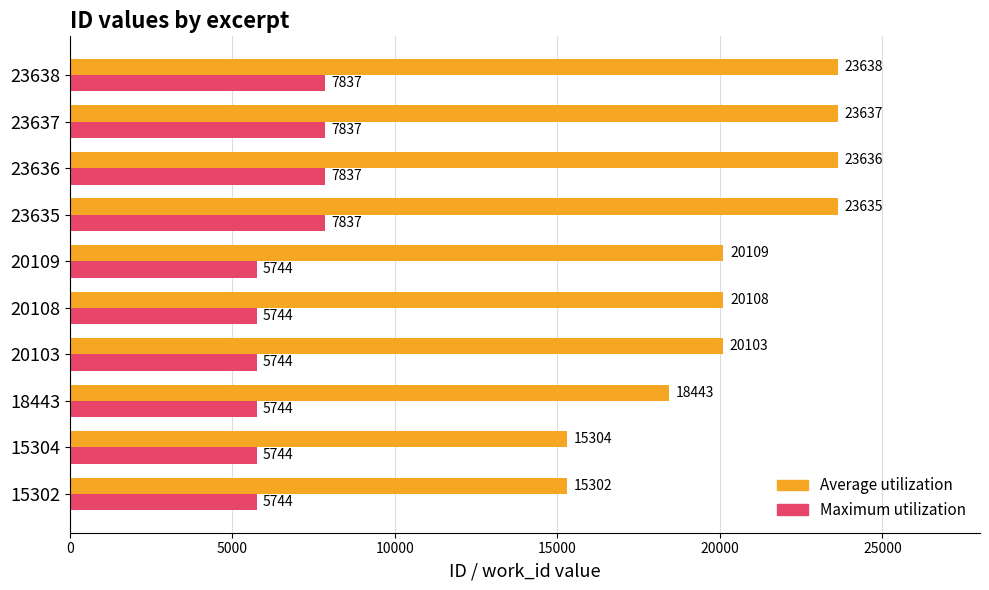

The Maximum utilization series shows 3172 at 23637. True or false?

False